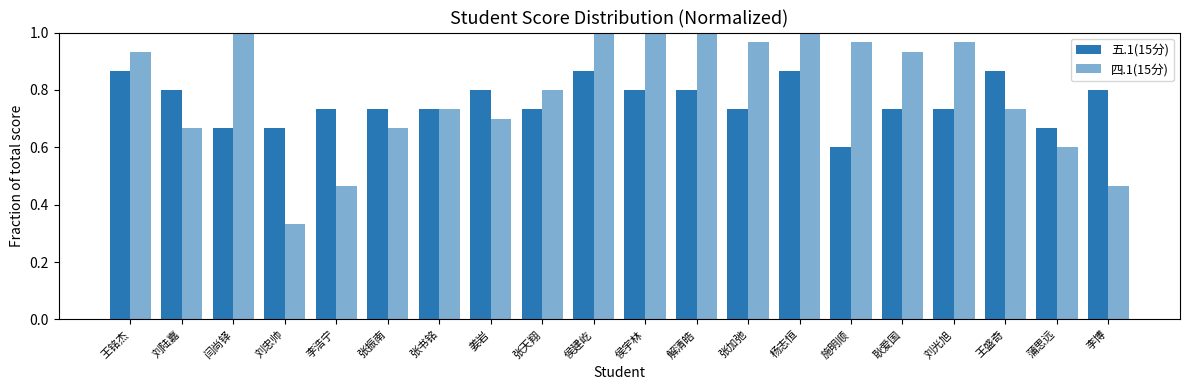

List the series in order of their overall mean, highest first.

四.1(15分), 五.1(15分)